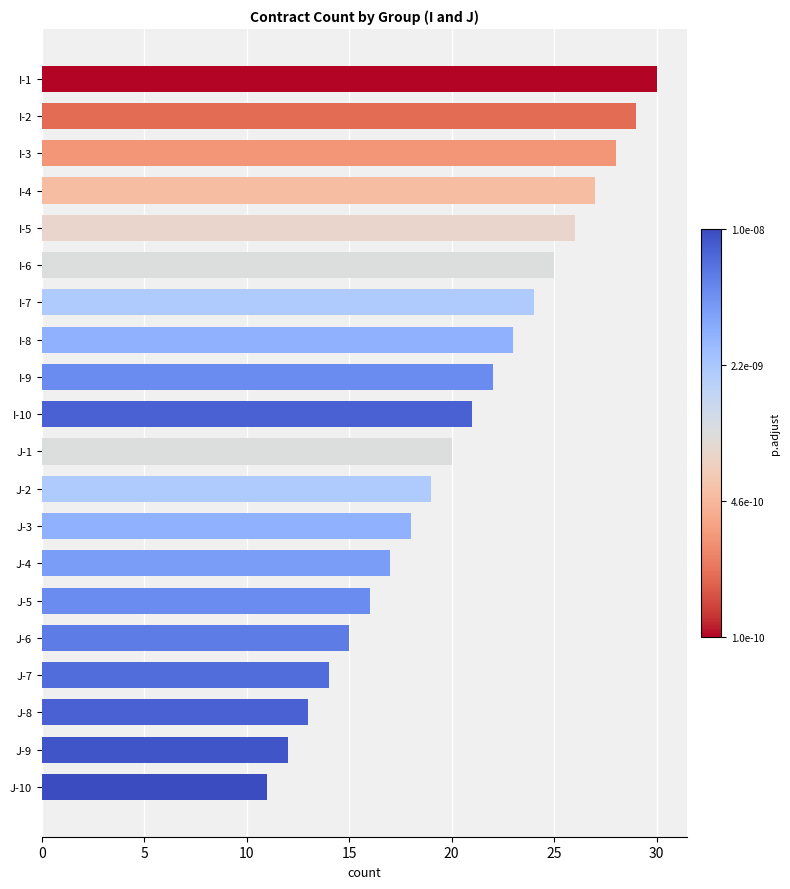

List the labels in order of value, largest first.

I-1, I-2, I-3, I-4, I-5, I-6, I-7, I-8, I-9, I-10, J-1, J-2, J-3, J-4, J-5, J-6, J-7, J-8, J-9, J-10